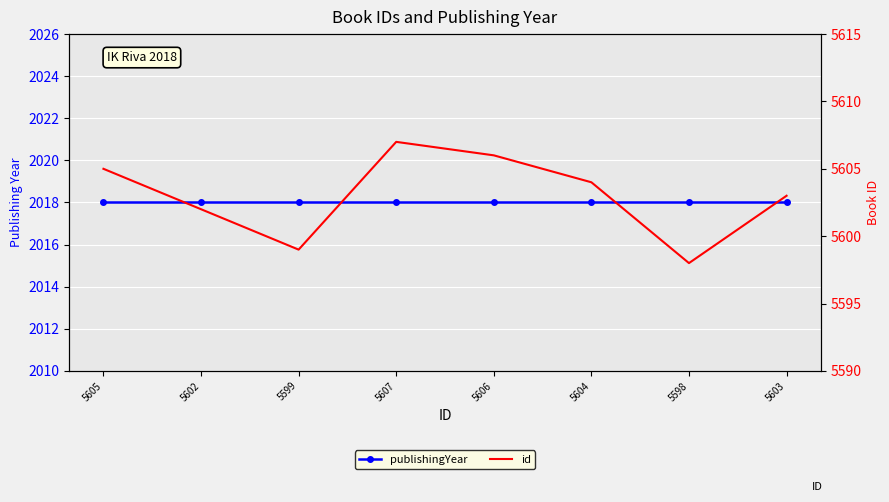

True or false: id and publishingYear intersect in this chart.

False